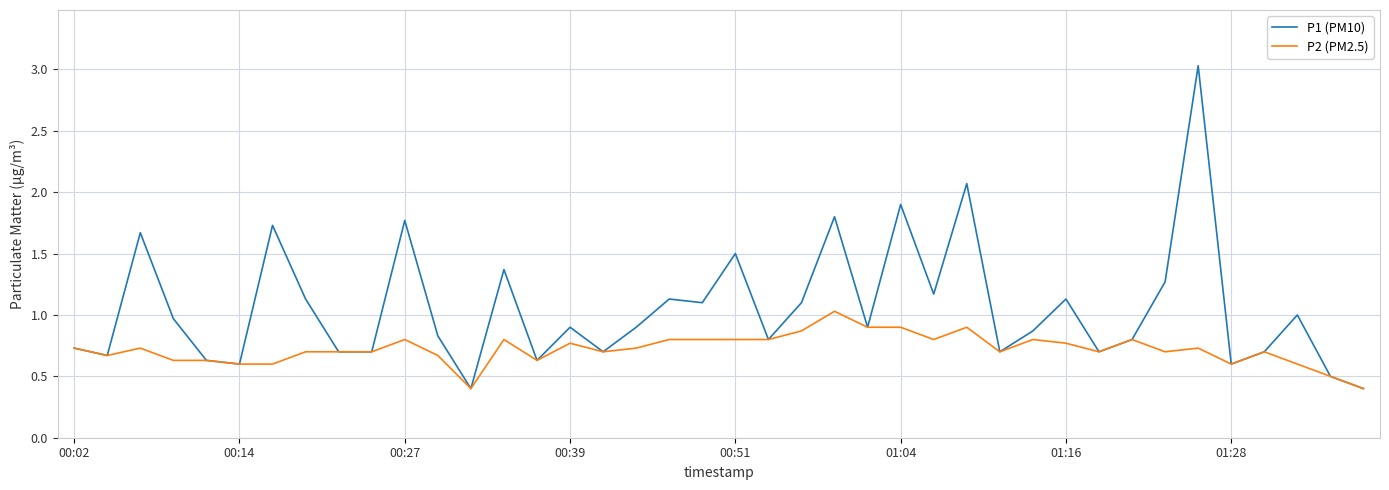

What is the difference between the second highest and second lowest values in the P1 (PM10) series?

1.7